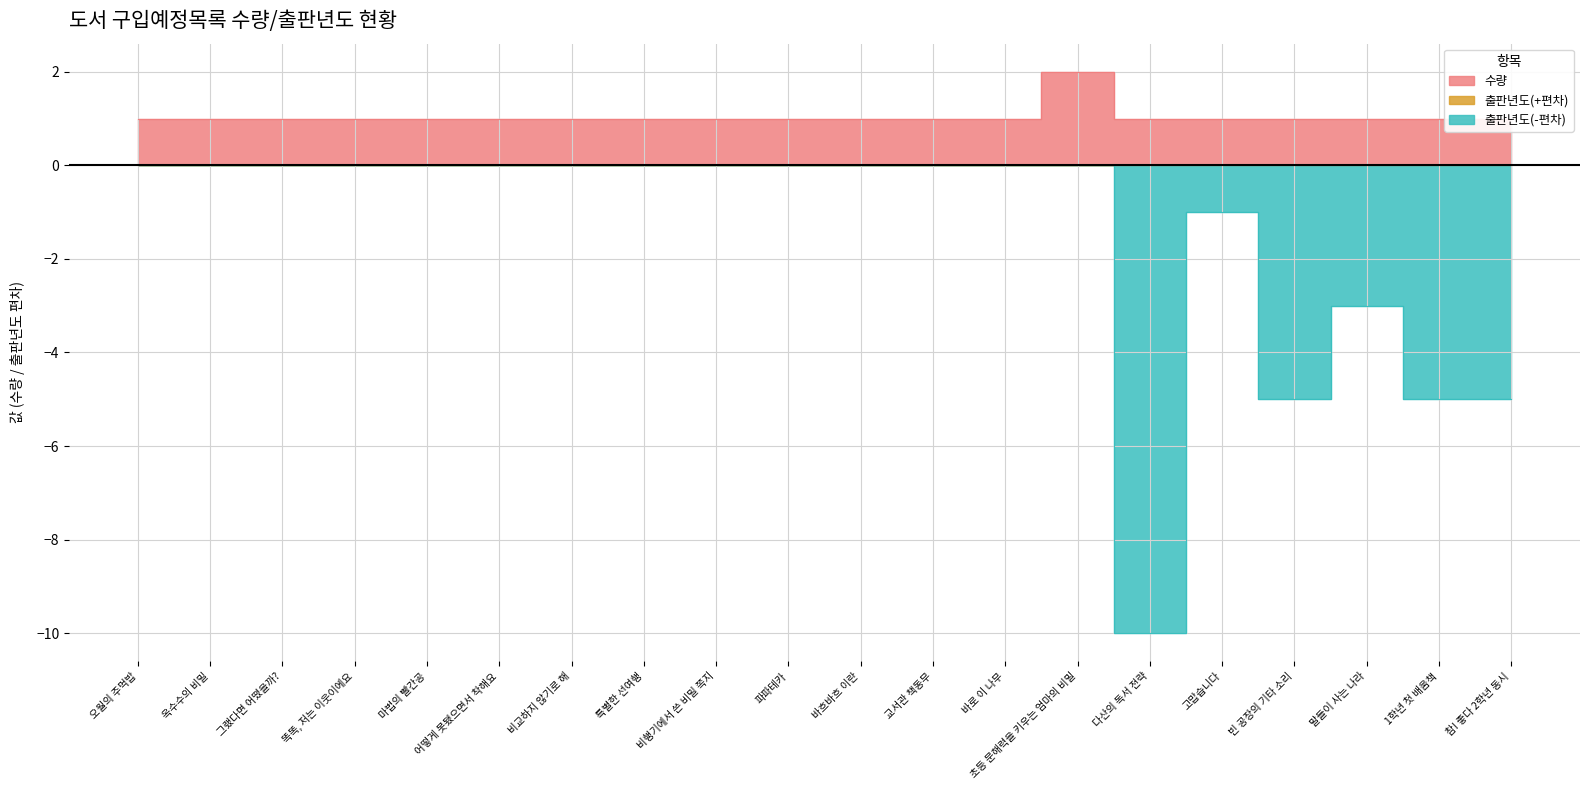

Which series has the largest range (max minus min)?

출판년도